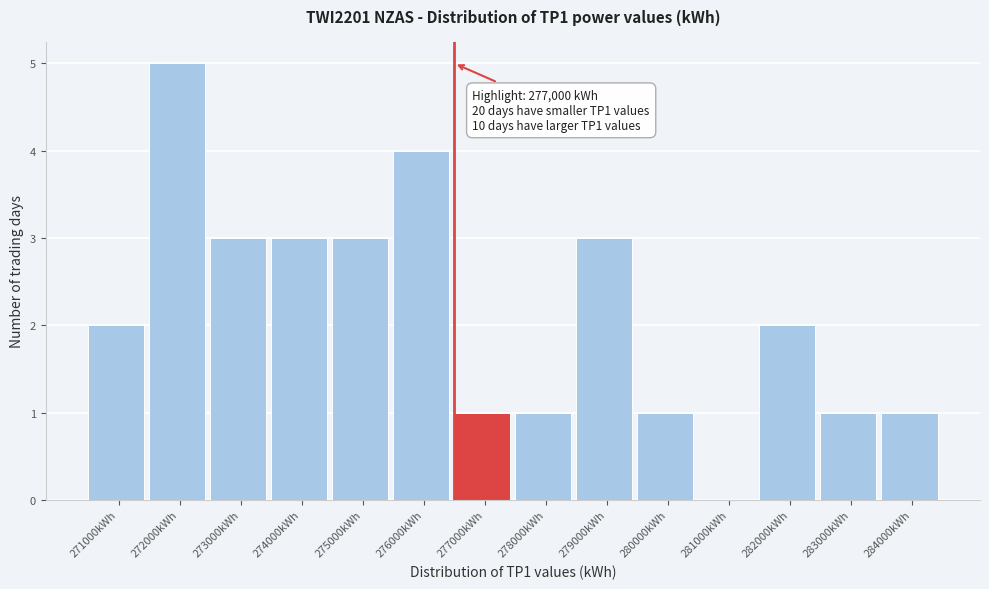

Reading left to right, extract all data points from this chart.

271000kWh=2	272000kWh=5	273000kWh=3	274000kWh=3	275000kWh=3	276000kWh=4	277000kWh=1	278000kWh=1	279000kWh=3	280000kWh=1	281000kWh=0	282000kWh=2	283000kWh=1	284000kWh=1